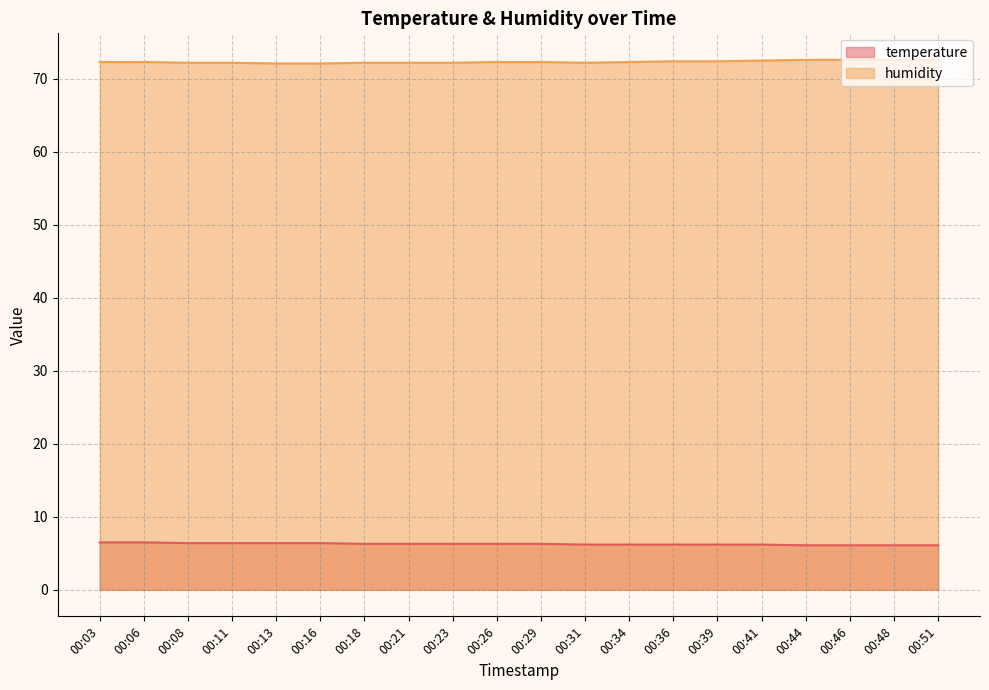

What is the average value of the humidity series?

72.3